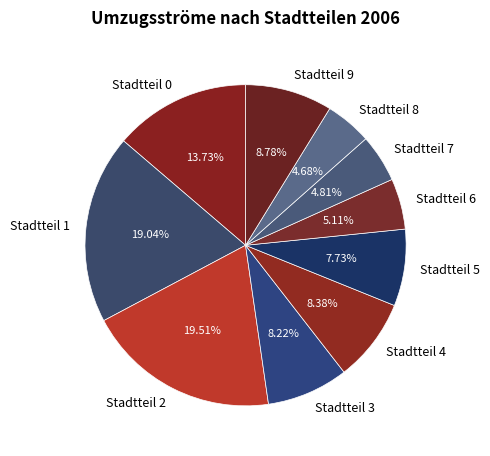

Which has a higher value, Stadtteil 4 or Stadtteil 6?

Stadtteil 4